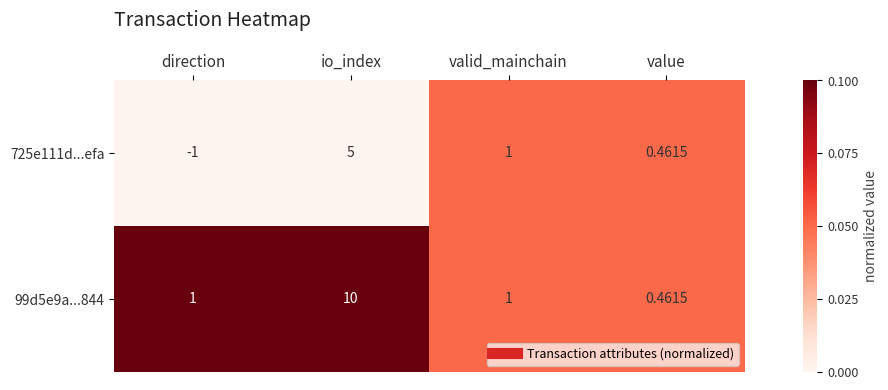

Where is 725e111d...efa nearest to the value 2?

valid_mainchain